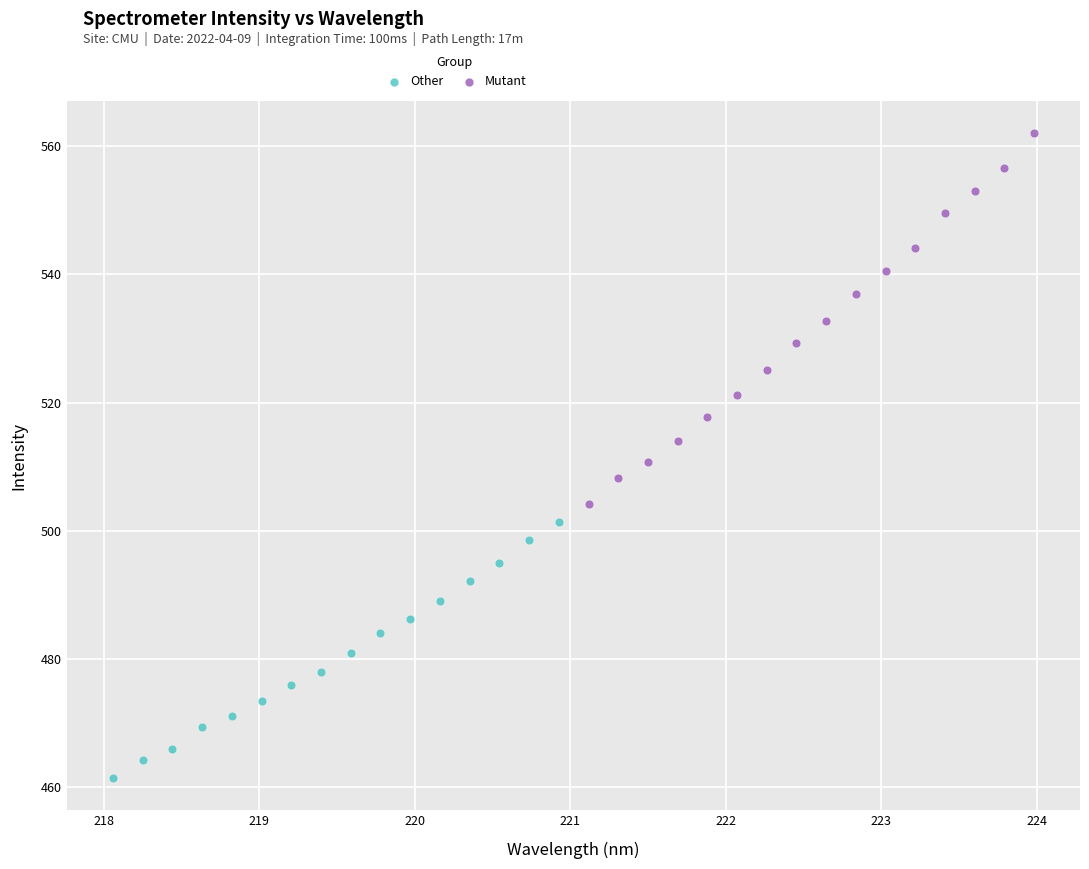

Which series contains the lowest Y value?

Other